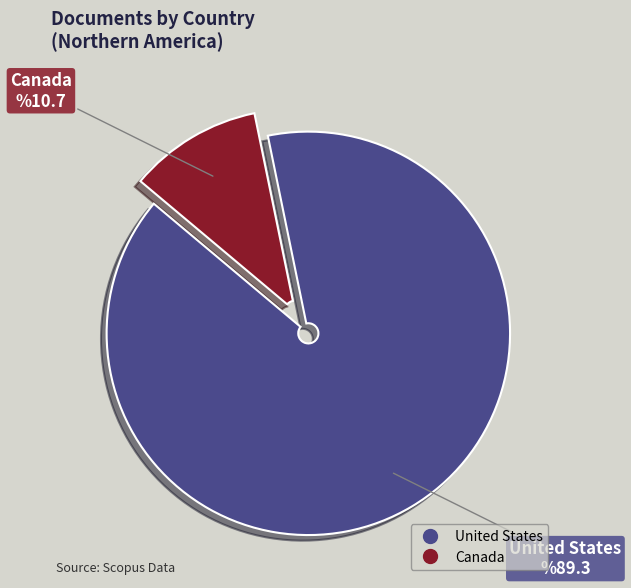

Which has a higher value, United States or Canada?

United States